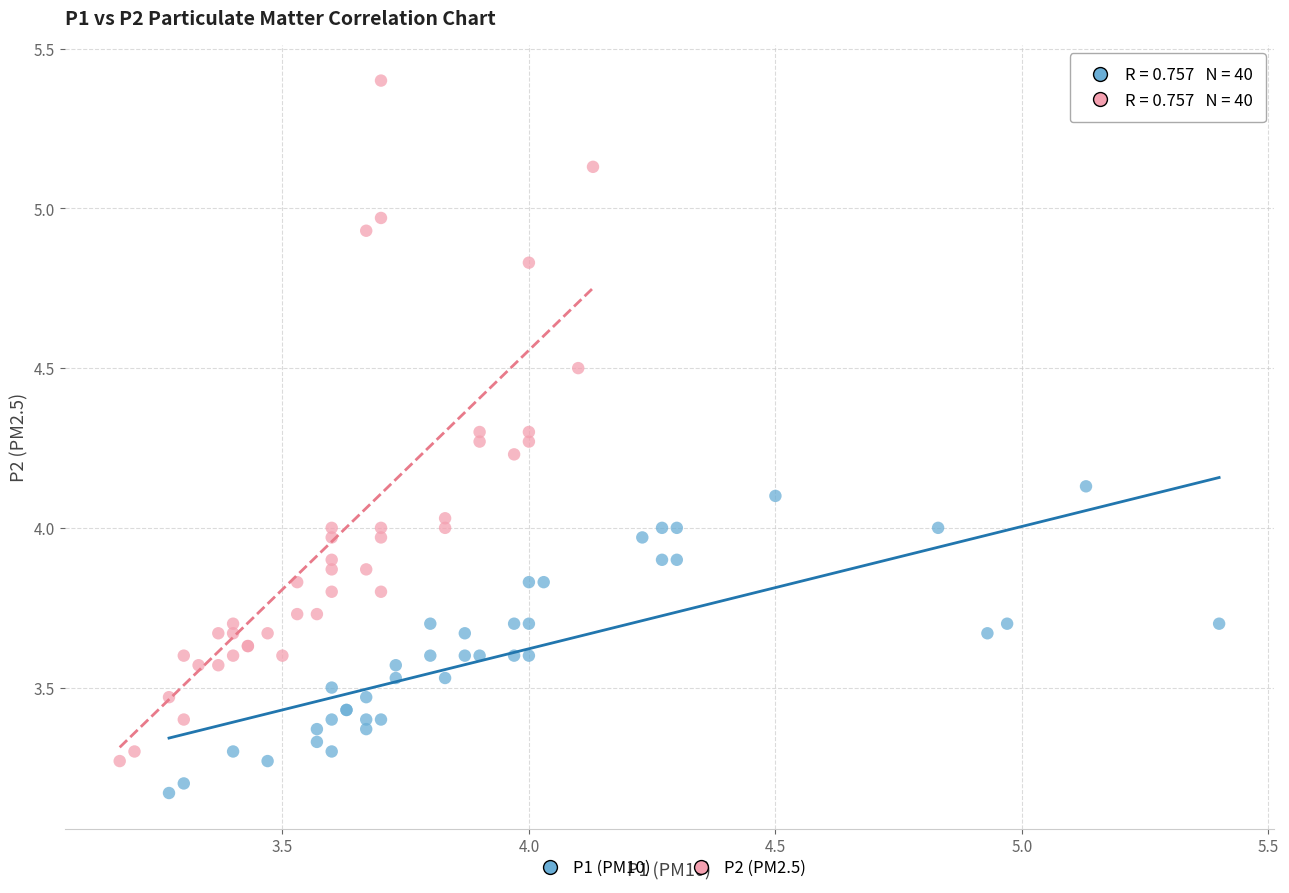

Which series has the largest Y range (max minus min)?

P2 (PM2.5)